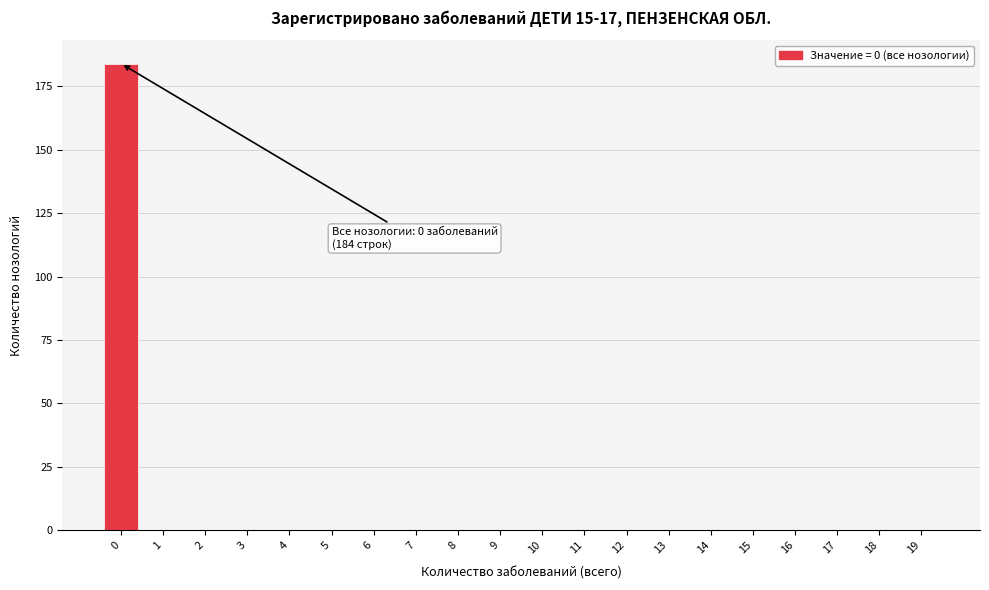

Reading left to right, extract all data points from this chart.

0=184	1=0	2=0	3=0	4=0	5=0	6=0	7=0	8=0	9=0	10=0	11=0	12=0	13=0	14=0	15=0	16=0	17=0	18=0	19=0